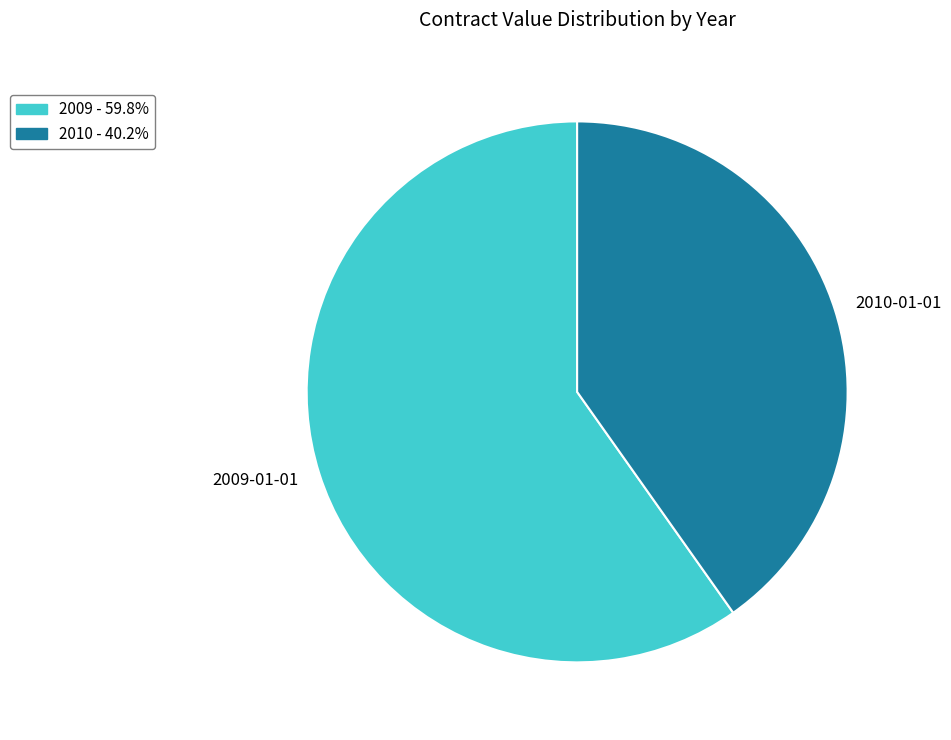

Is there any slice that represents more than half of the pie?

Yes